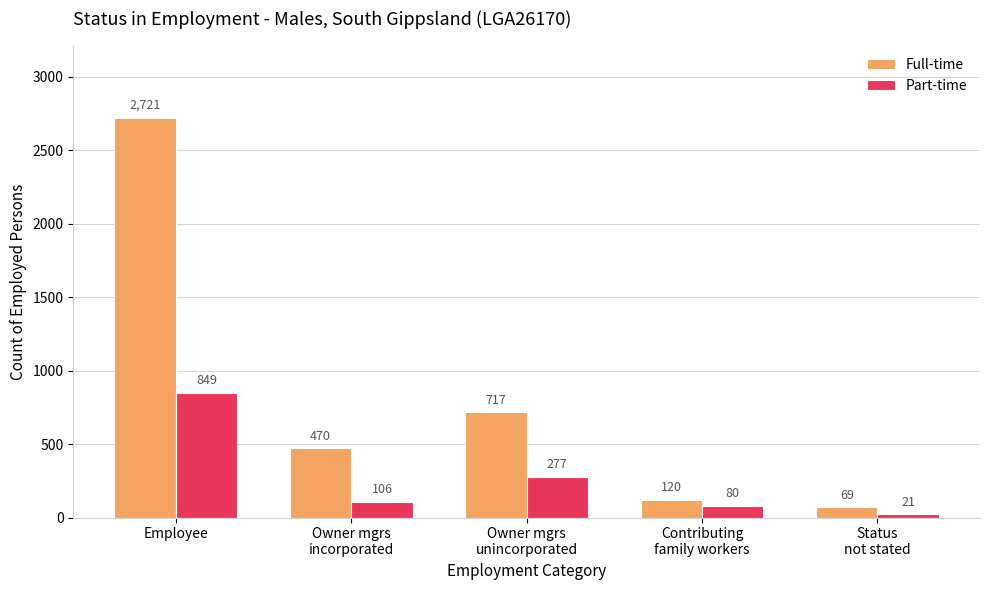

Count the number of categories in the chart.

5